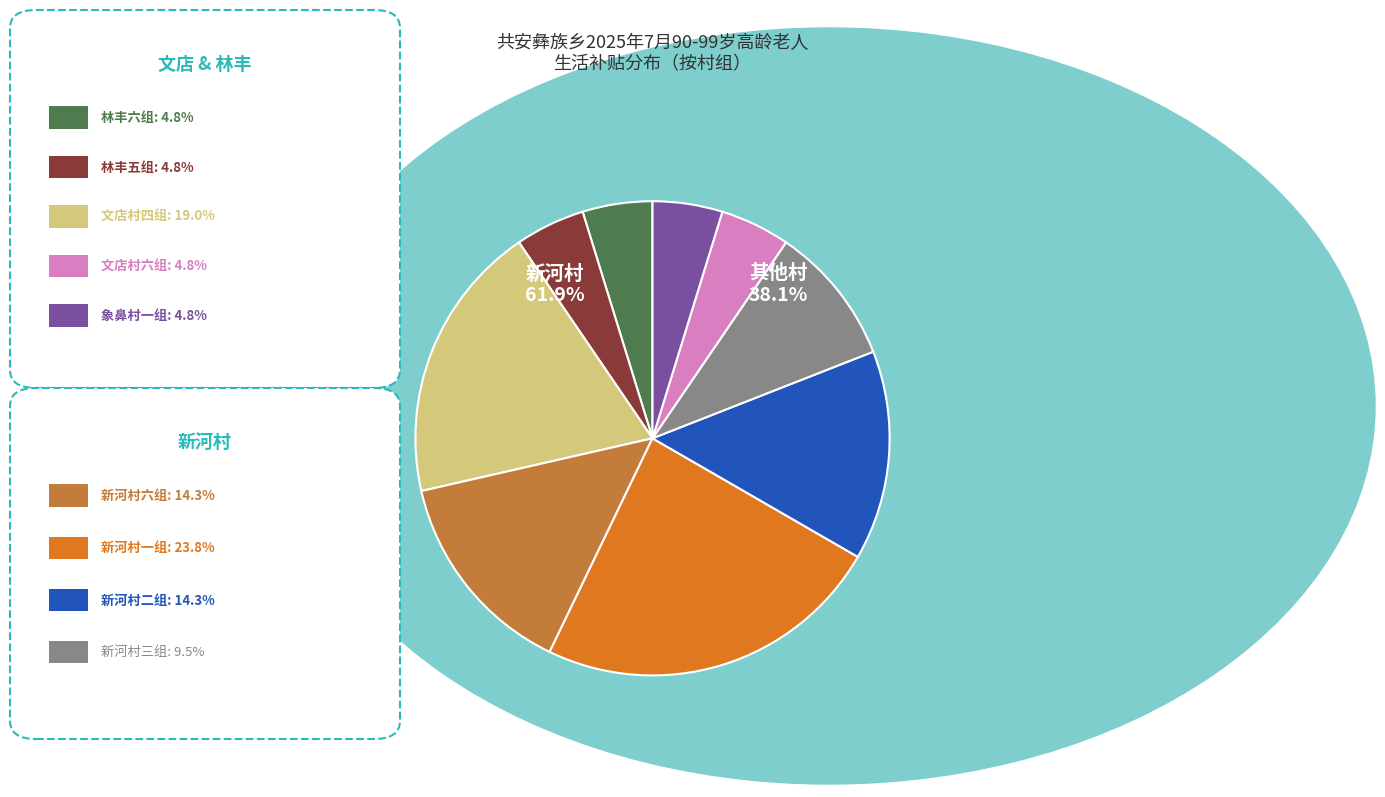

How many segments does this pie chart have?

9